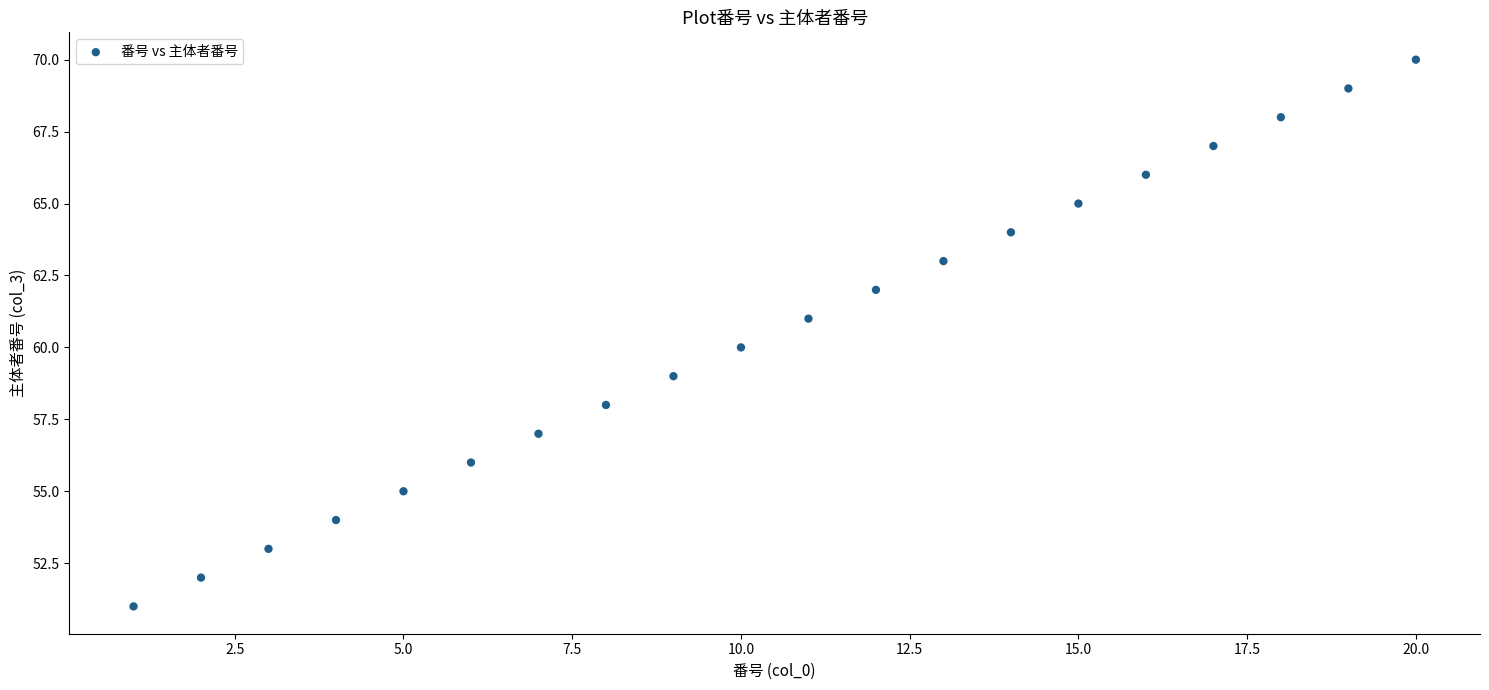

What is the range of Y values (max minus min)?

19